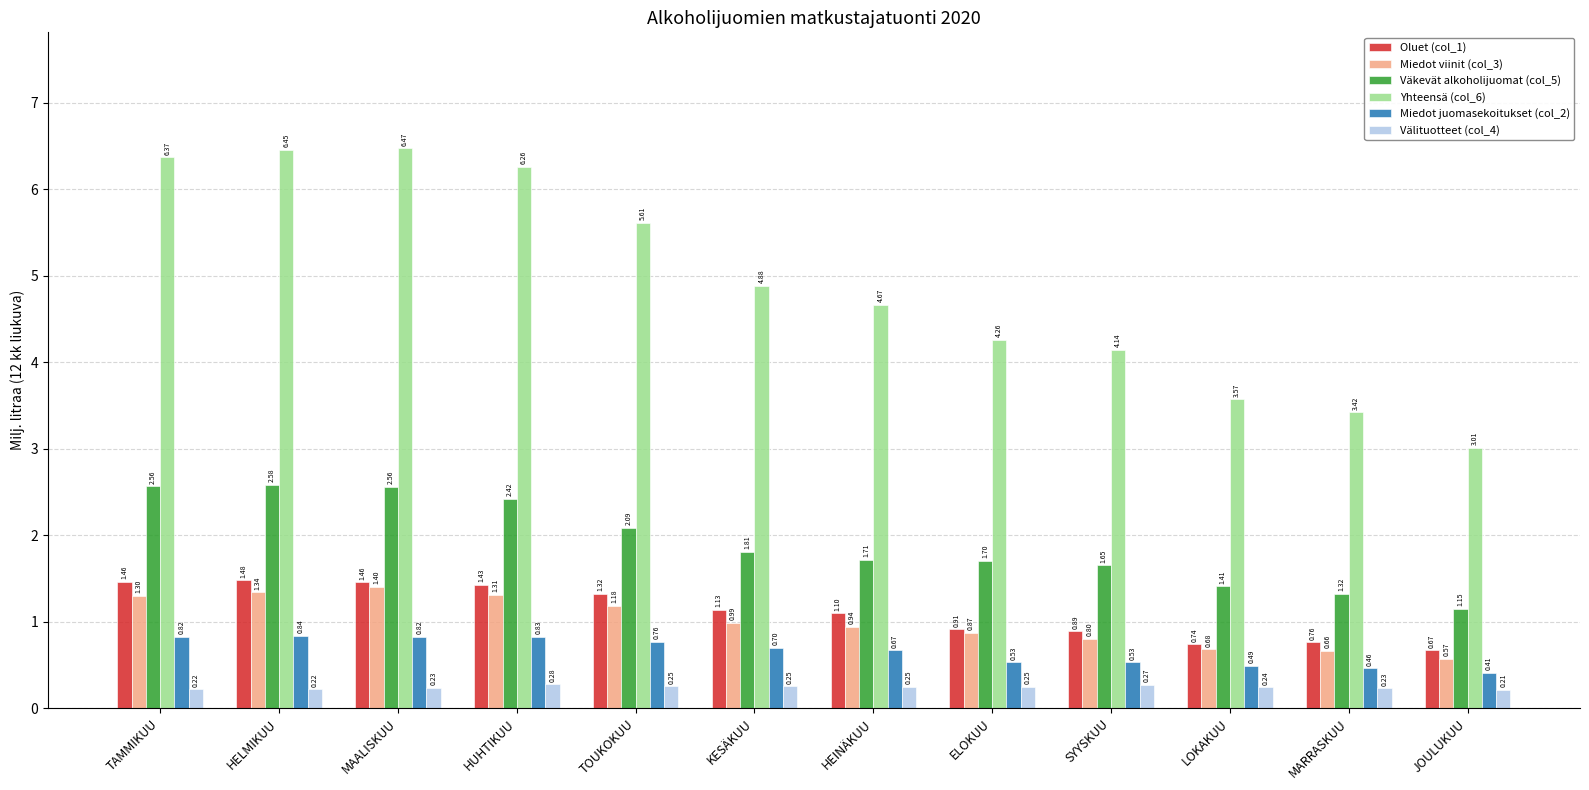

What position from the left is SYYSKUU?

9